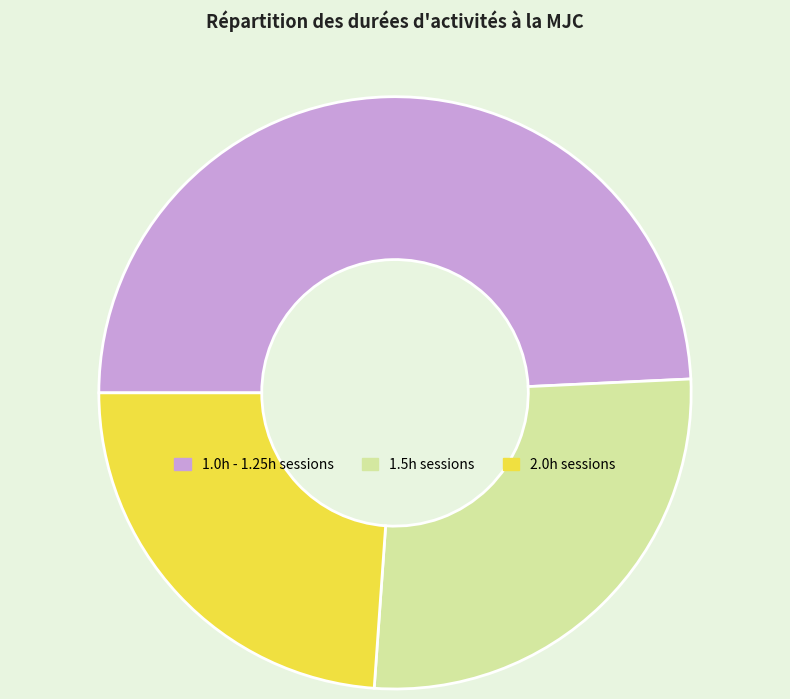

Rank the categories by value from highest to lowest.

1.0h - 1.25h sessions, 1.5h sessions, 2.0h sessions